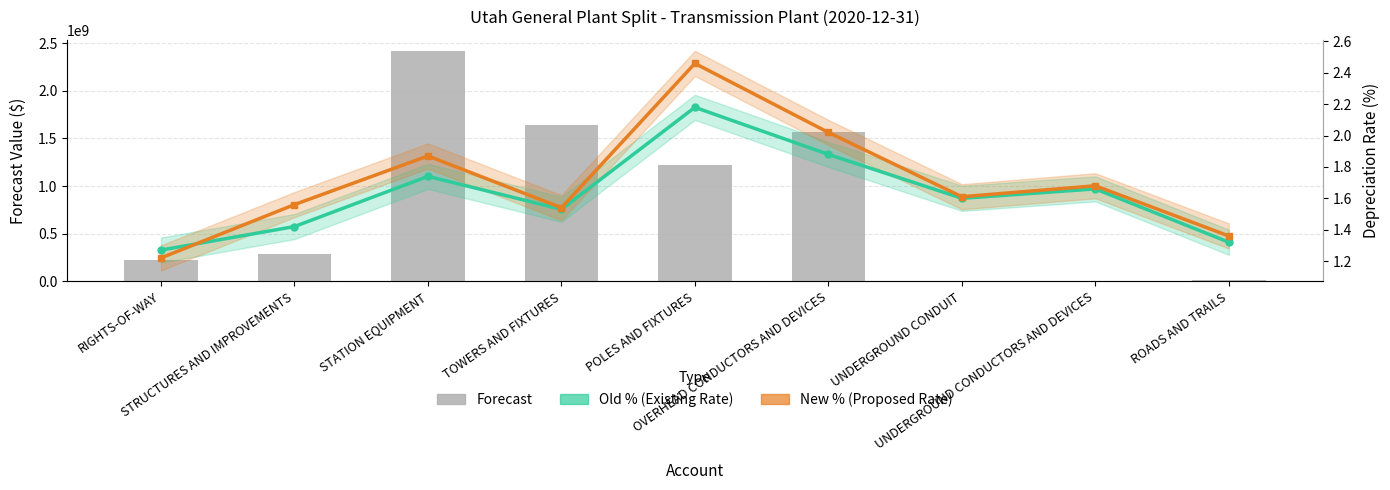

Where is New % (Proposed Rate) nearest to the value 1?

RIGHTS-OF-WAY